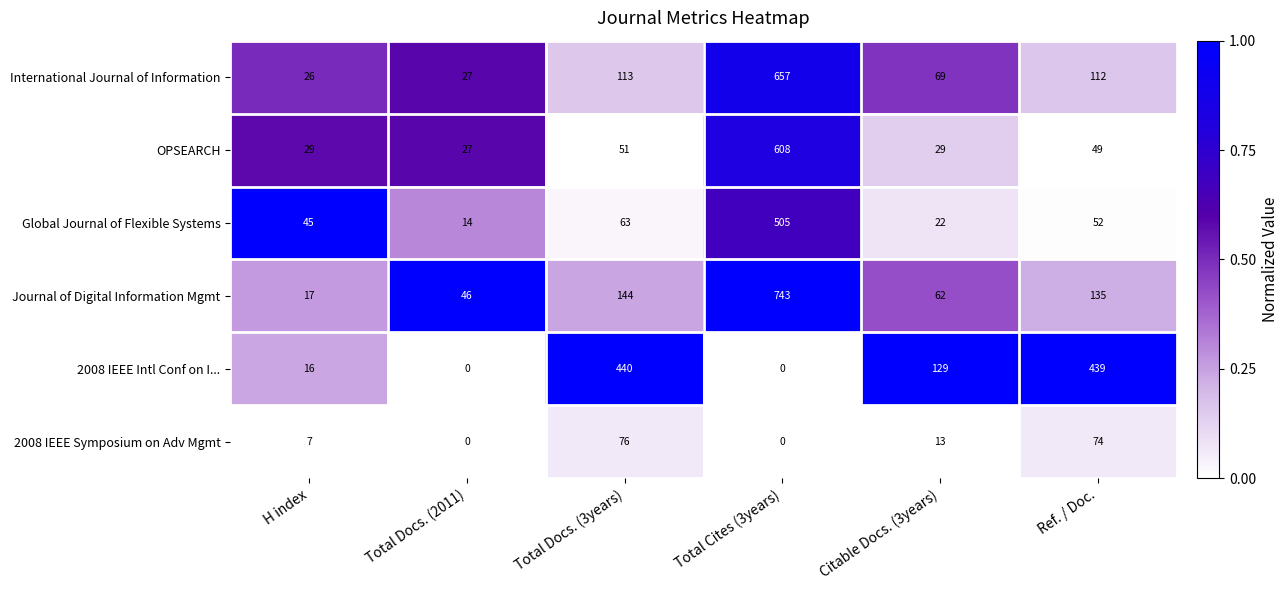

Which series has the largest range (max minus min)?

Journal of Digital Information Mgmt